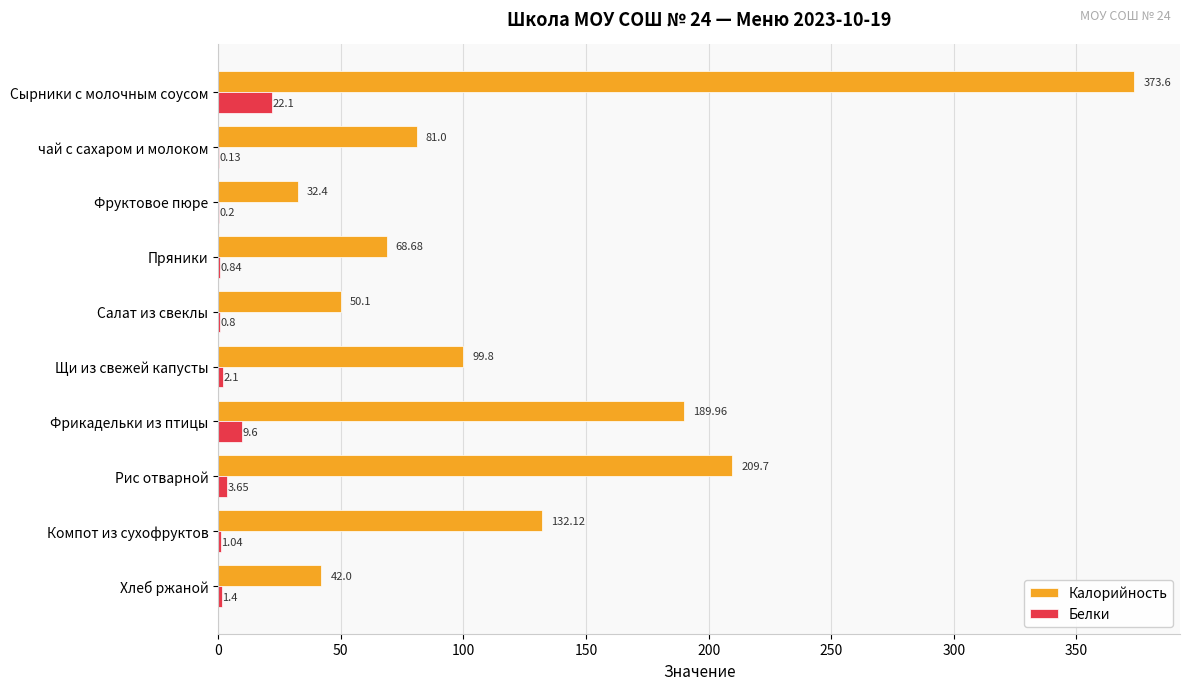

At which label is Белки closest to 11?

Фрикадельки из птицы